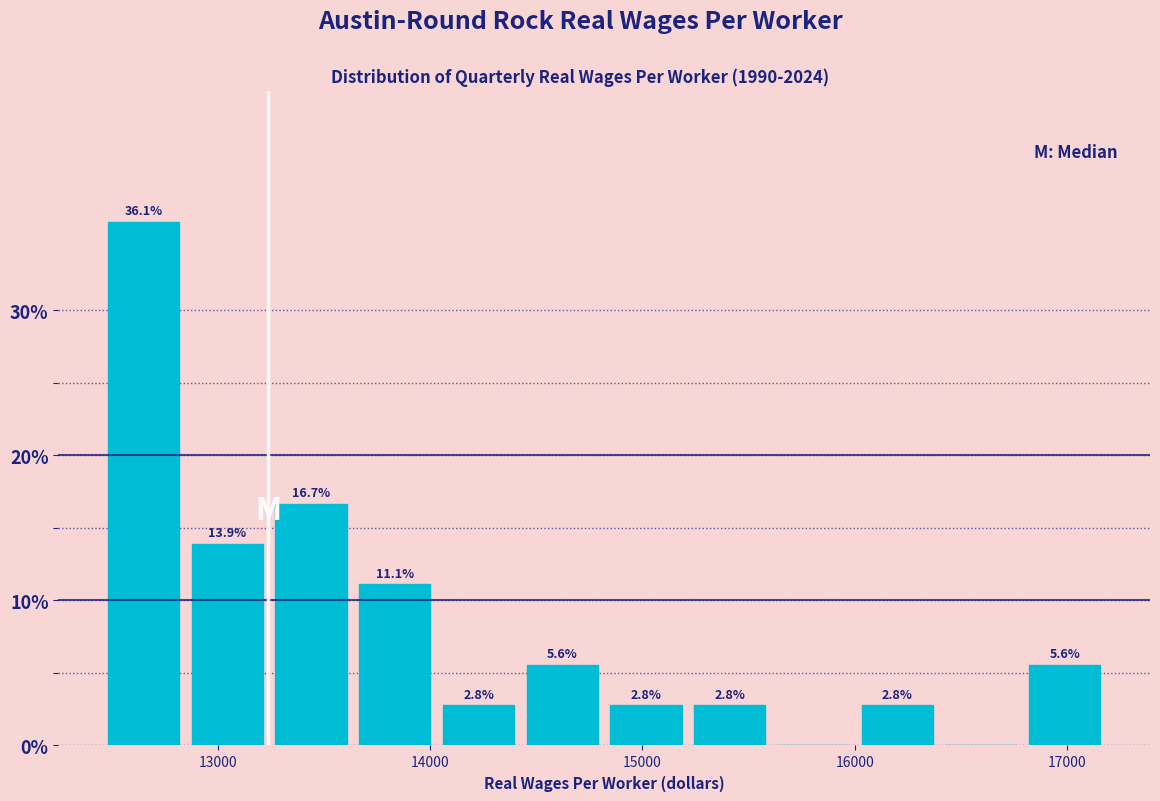

Around what value on the x-axis is the tallest bar? Give the approximate position of its centre, as read against the axis.

12600